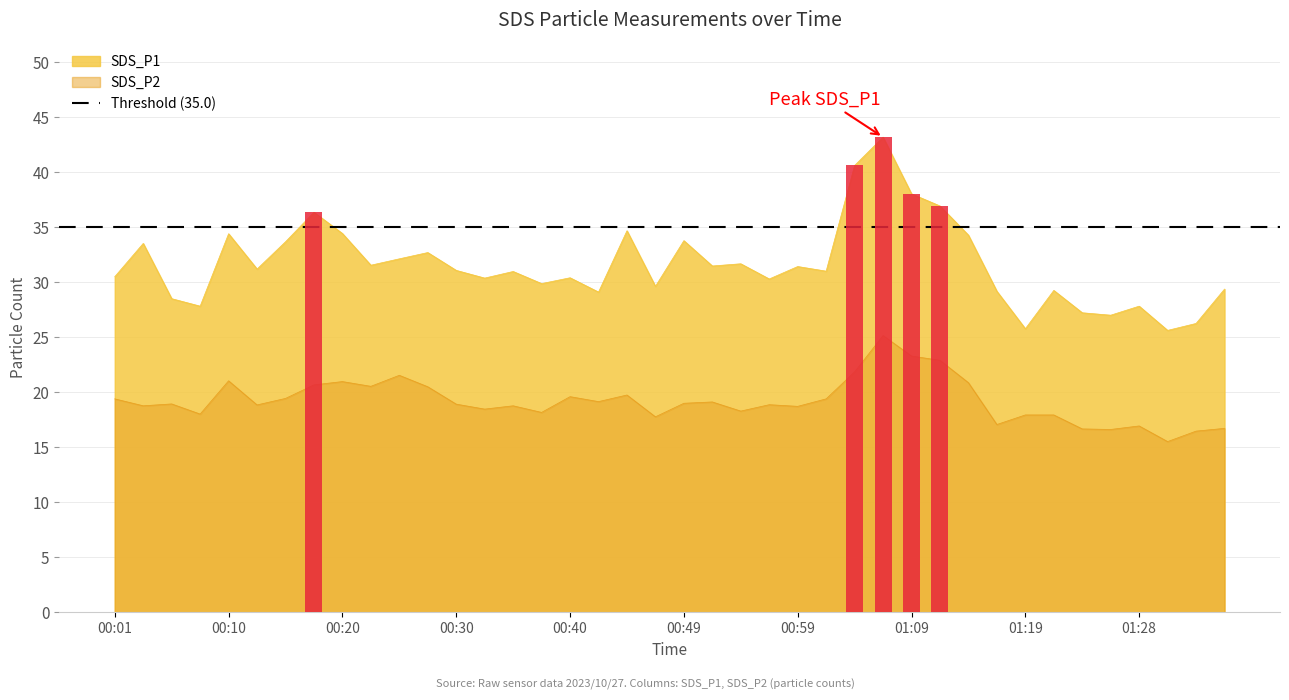

Which series has the widest spread of values?

SDS_P1